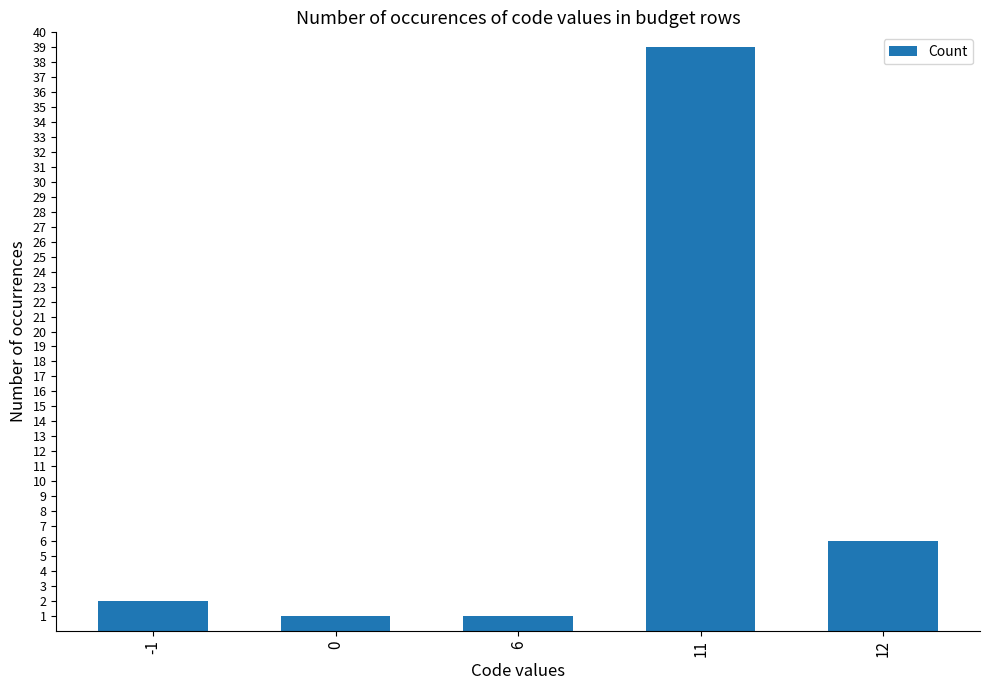

The value at 6 is 1. True or false?

True